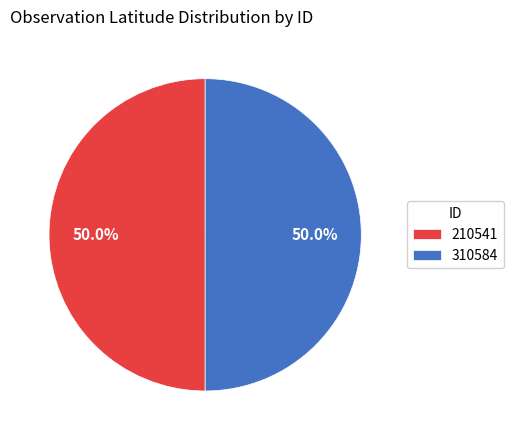

Count the number of slices in the pie.

2